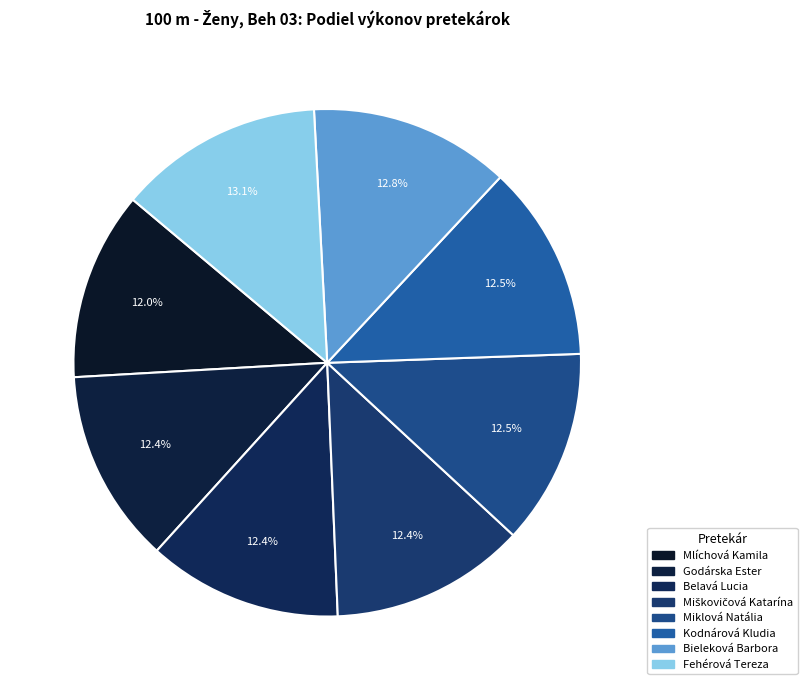

How many slices are in this pie chart?

8